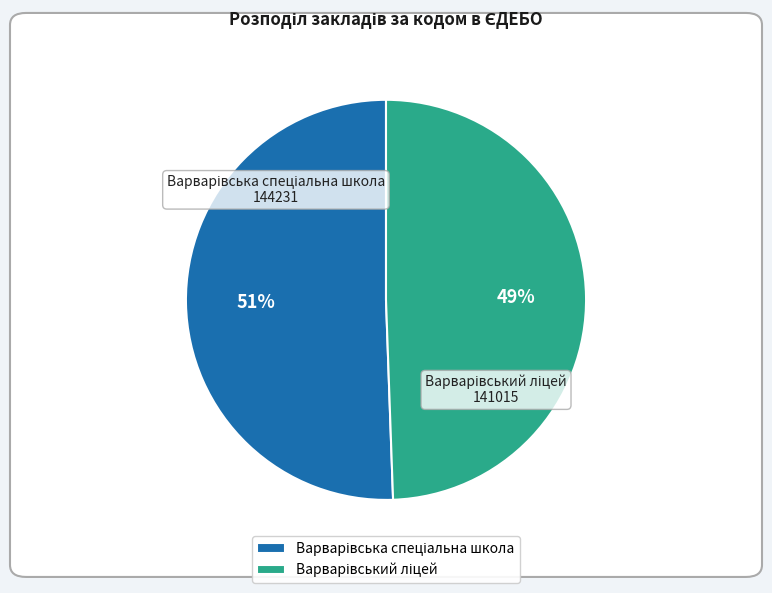

Is there any slice that represents more than half of the pie?

Yes